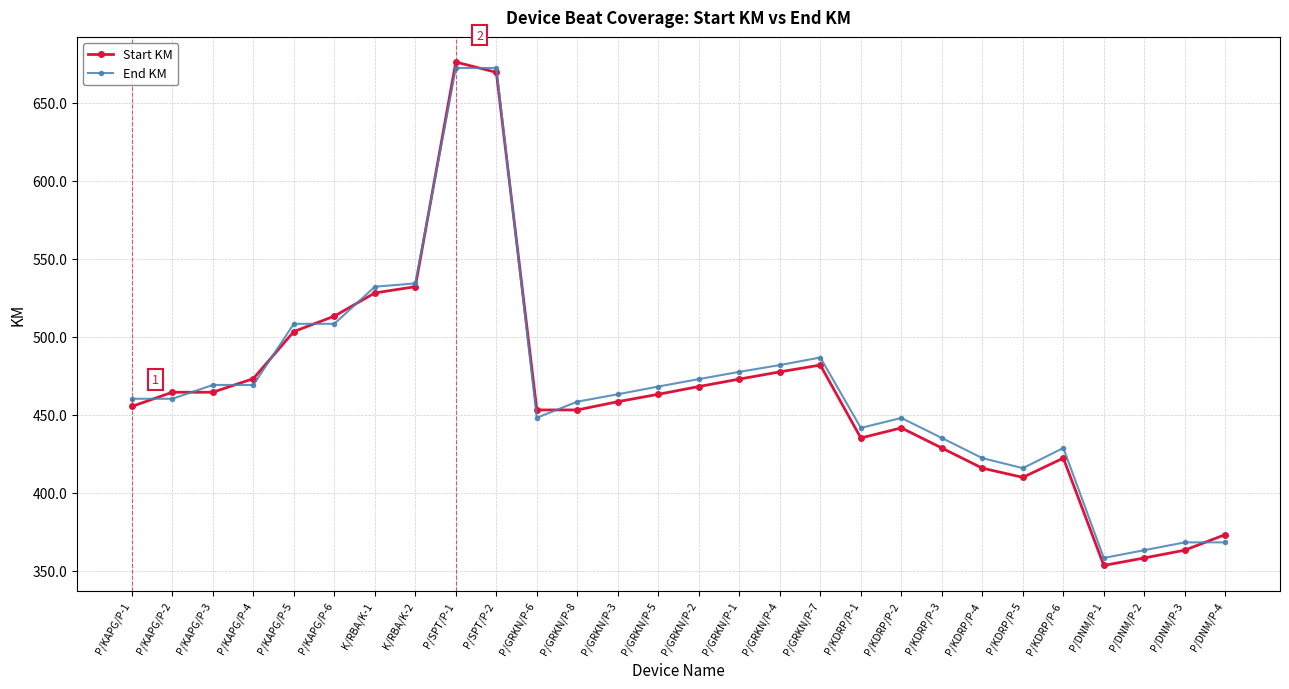

True or false: End KM has more than 0 points higher than both neighbors.

True